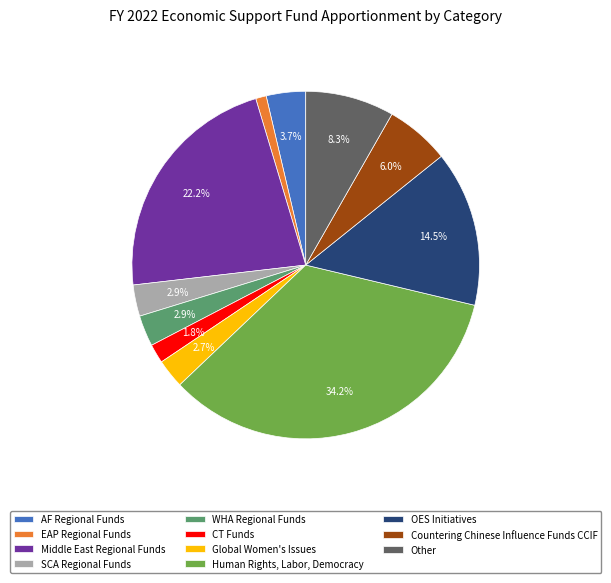

Between WHA Regional Funds and AF Regional Funds, which is larger?

AF Regional Funds